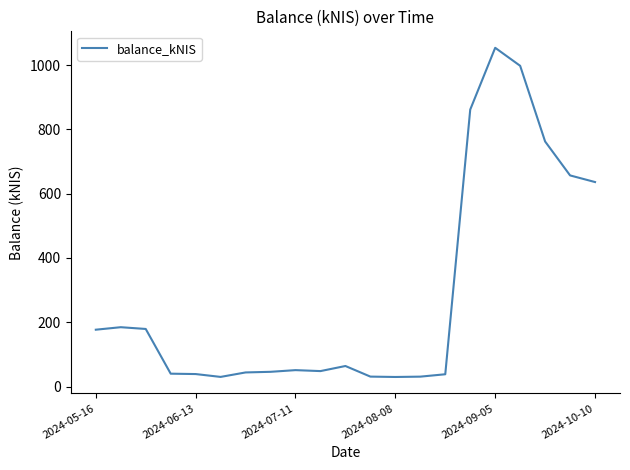

What is the difference between the maximum and minimum values?

1024.0